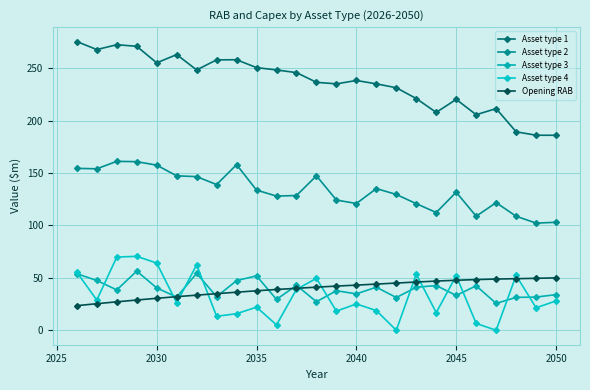

True or false: Asset type 1 has a value of 73.8 at 9.

False